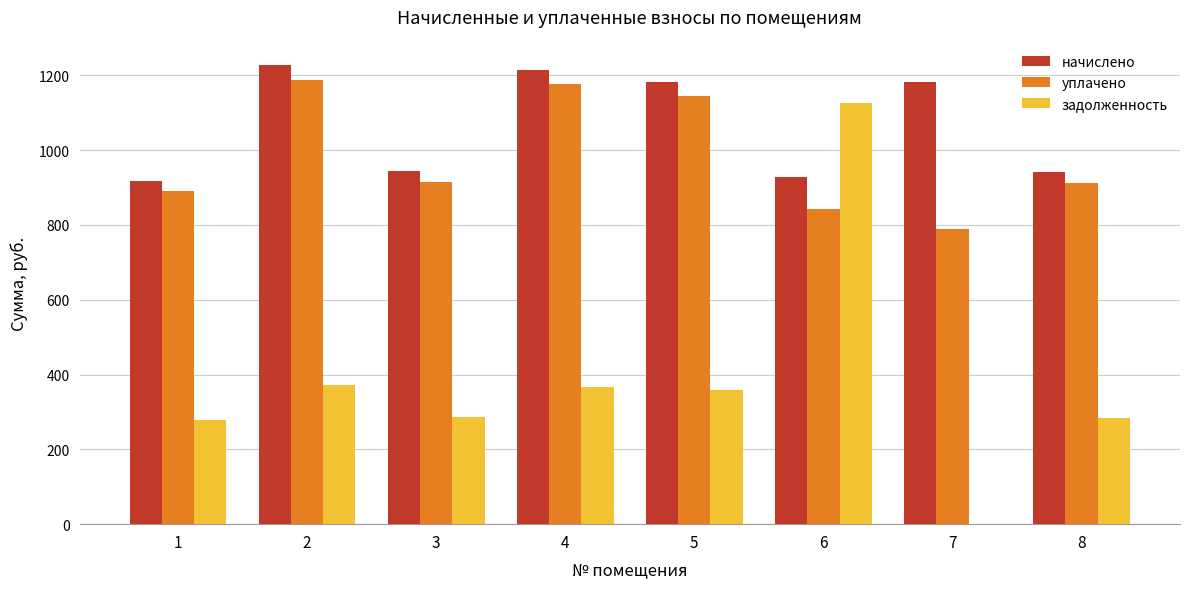

Which series changed the most between 1 and 8?

начислено